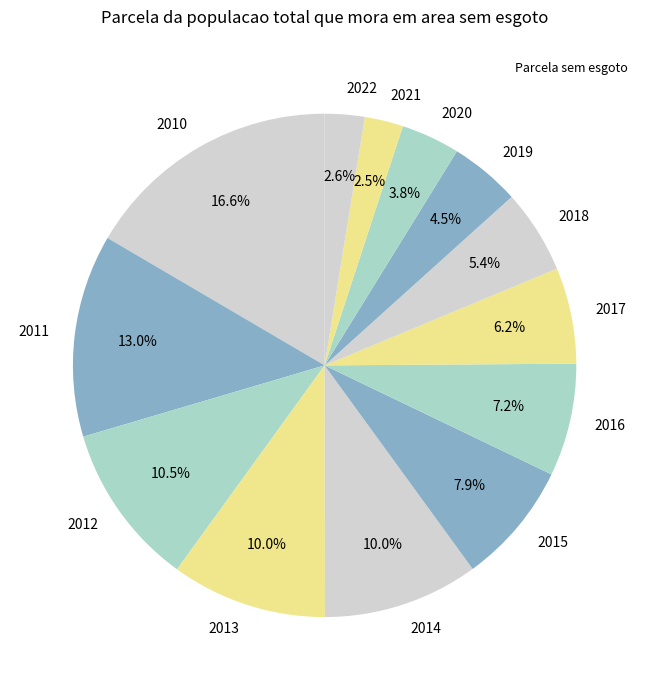

How many slices are in this pie chart?

13